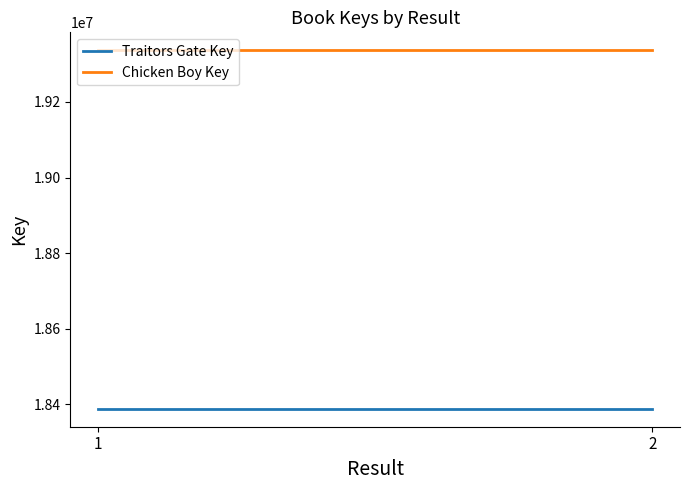

Reading right to left, what are all the values shown in this chart?

Traitors Gate Key: 18388553	18388553
Chicken Boy Key: 19336816	19336816